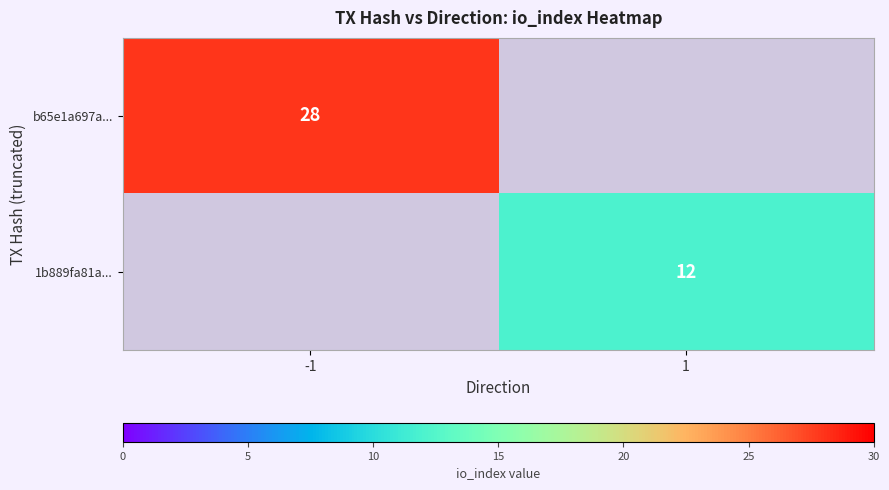

The value of 1b889fa81a... at 1 is 18. True or false?

False